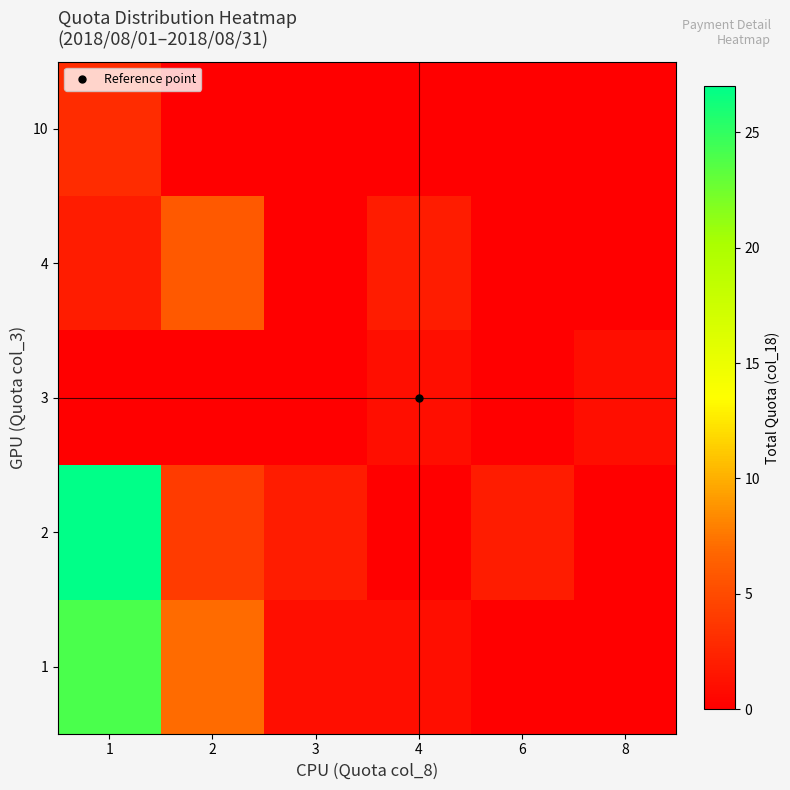

Which label corresponds to the smallest value in the chart?

6